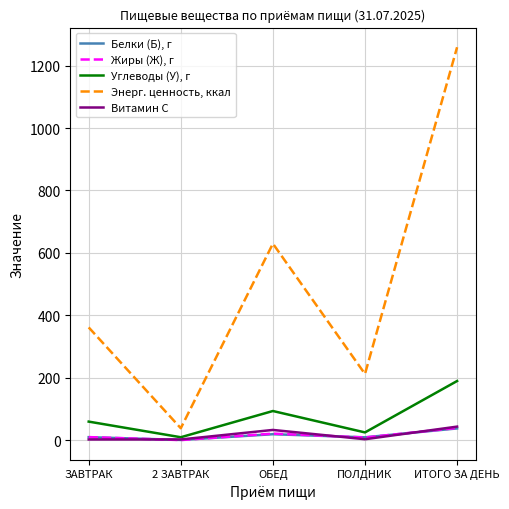

The Углеводы (У), г series shows 284.5 at ИТОГО ЗА ДЕНЬ. True or false?

False